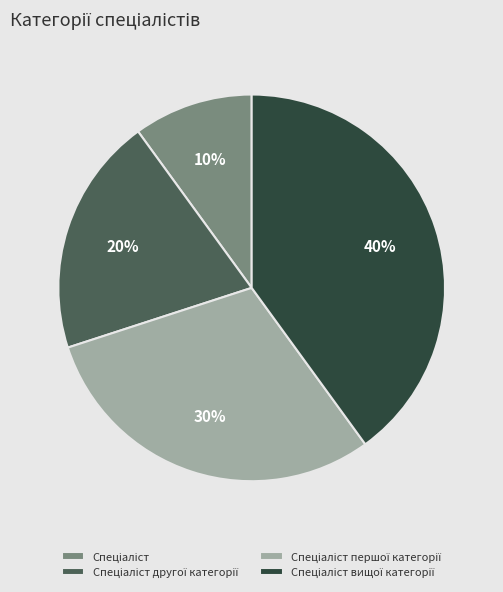

Does any single category account for the majority?

No